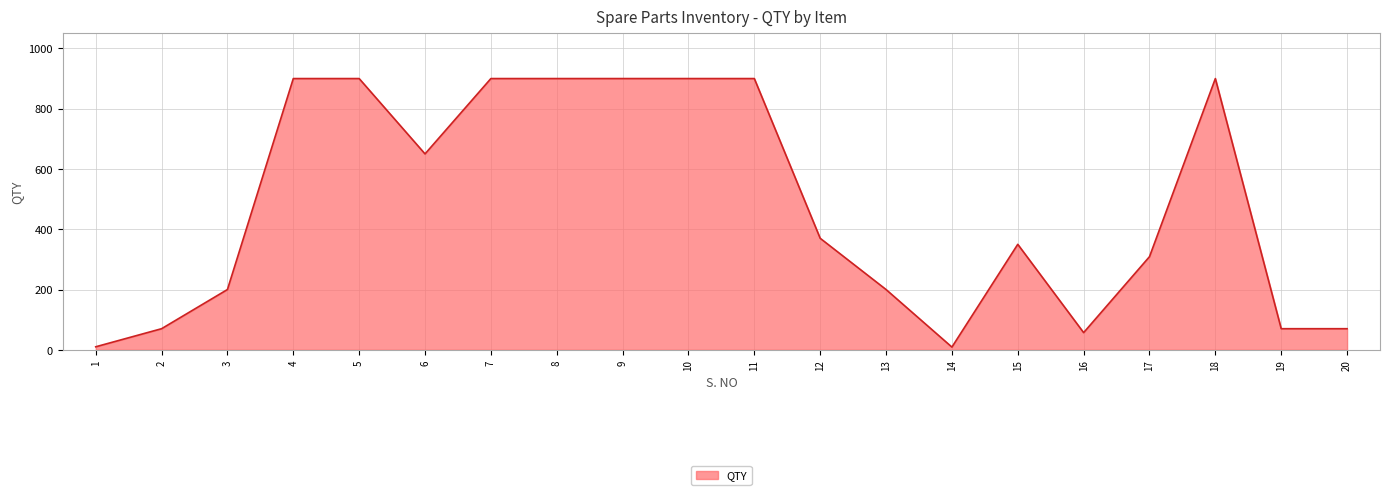

Where is the first local minimum?

6